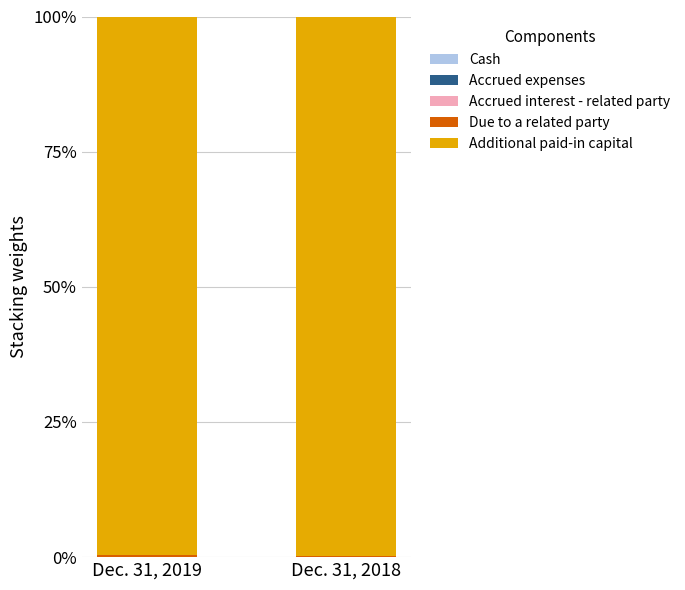

Are the bars horizontal?

No